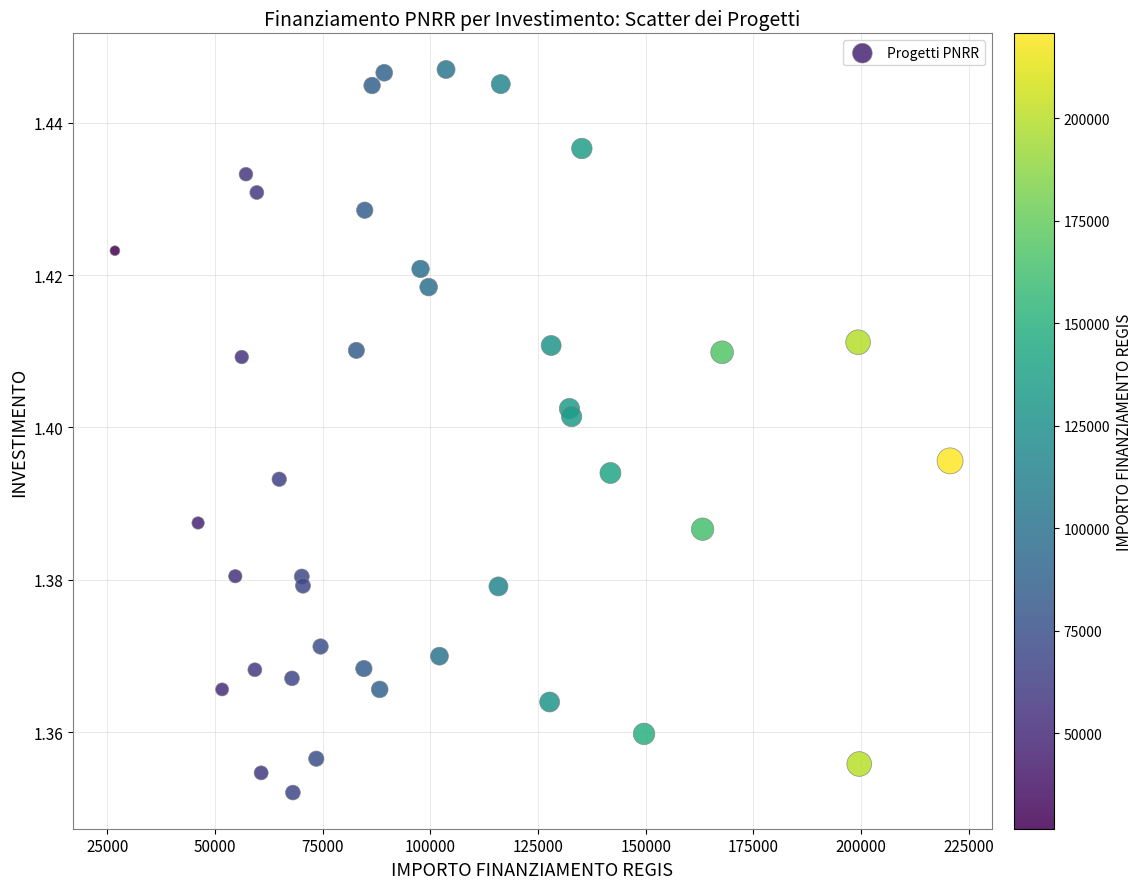

What is the range of X values (max minus min)?

193933.1